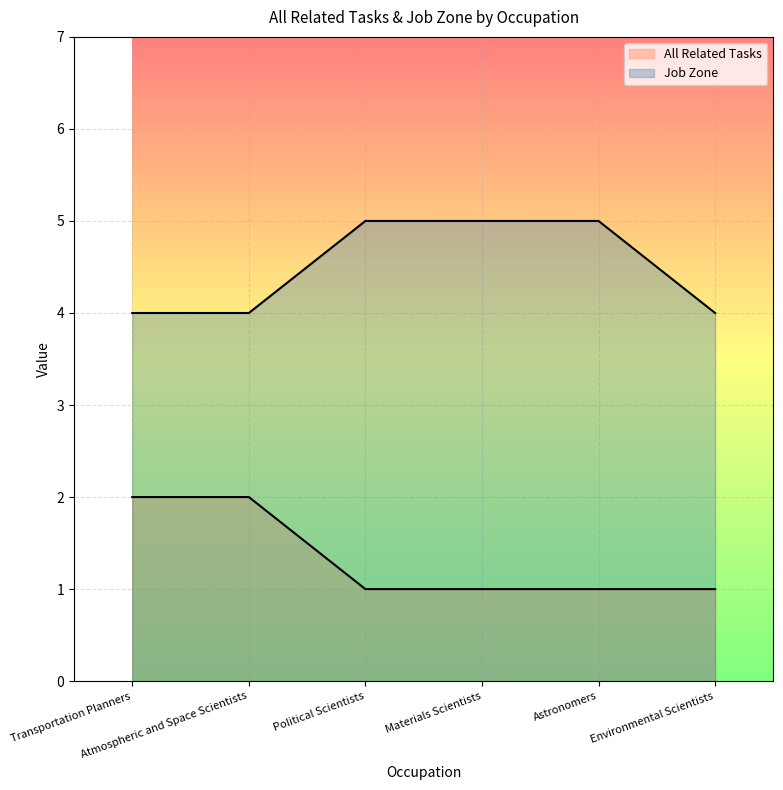

What is the smallest value displayed?

1